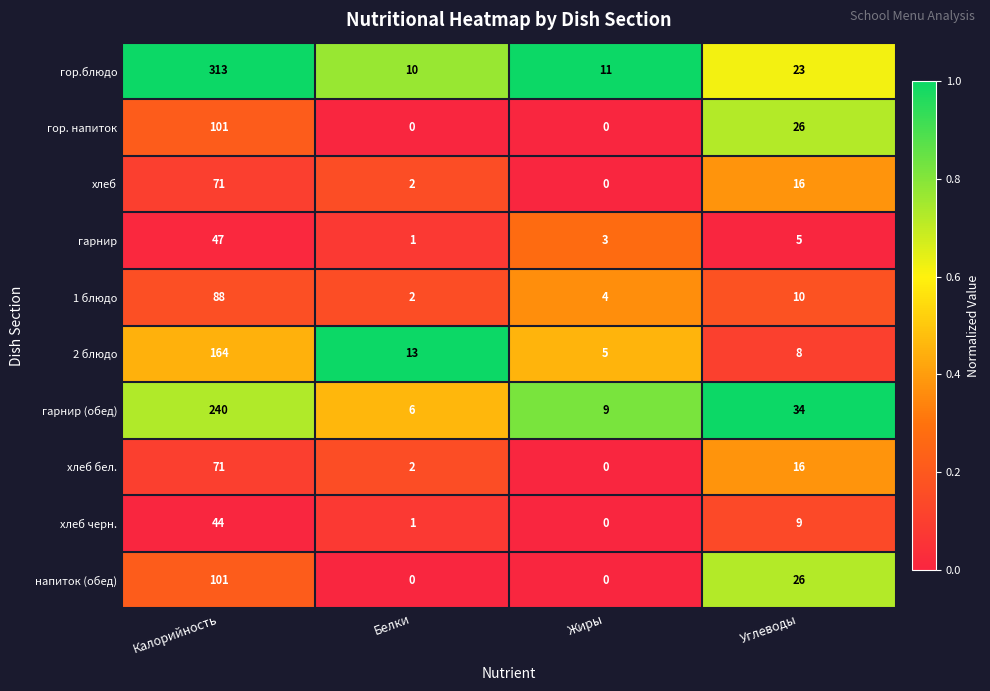

Which series has the largest range (max minus min)?

гор.блюдо